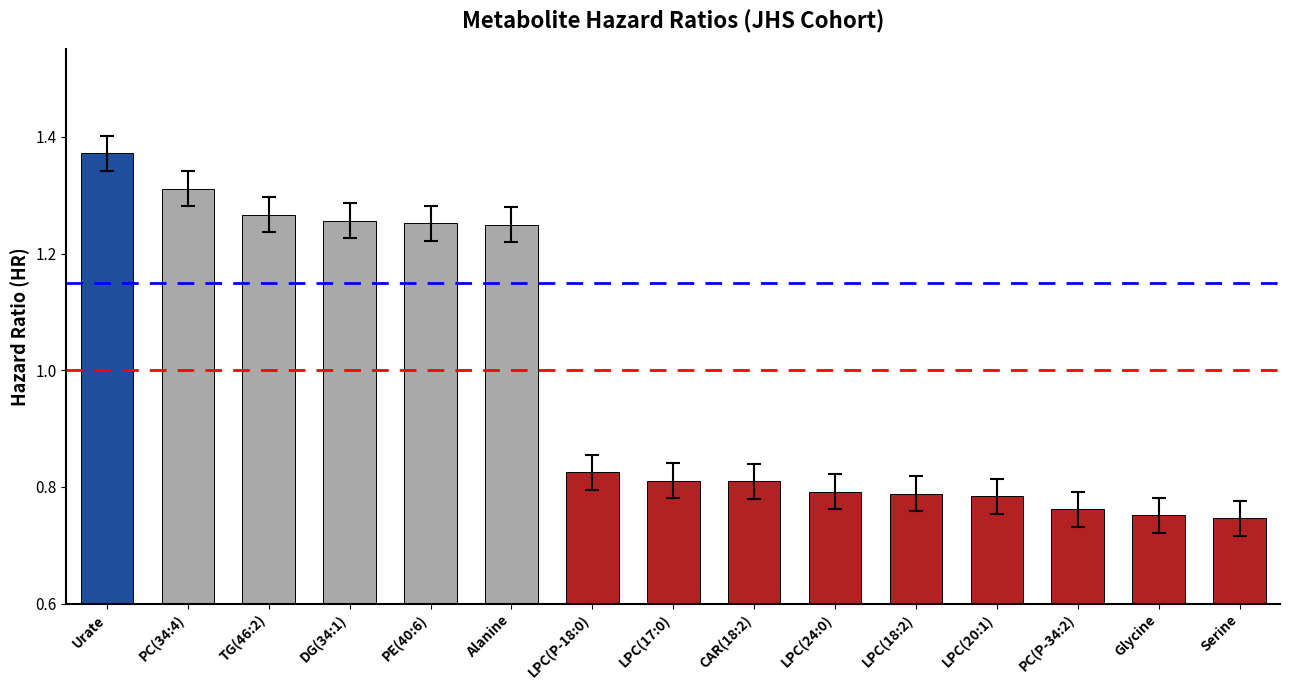

How many values are between 0 and 1?

9